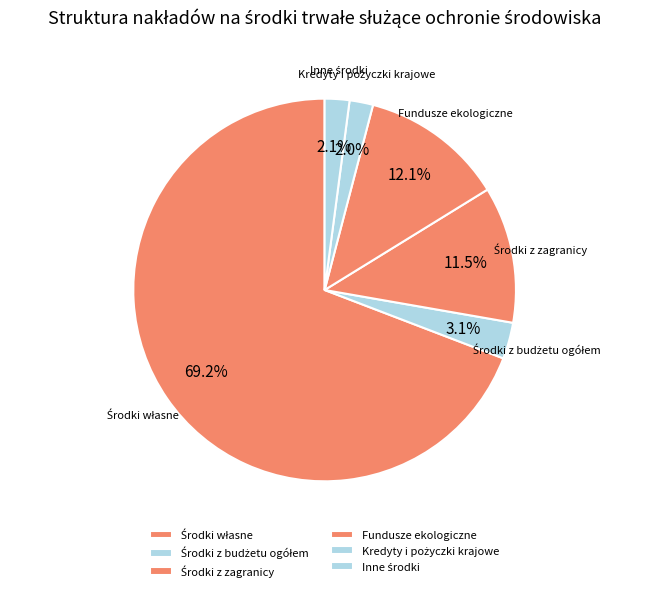

Count the number of slices in the pie.

6